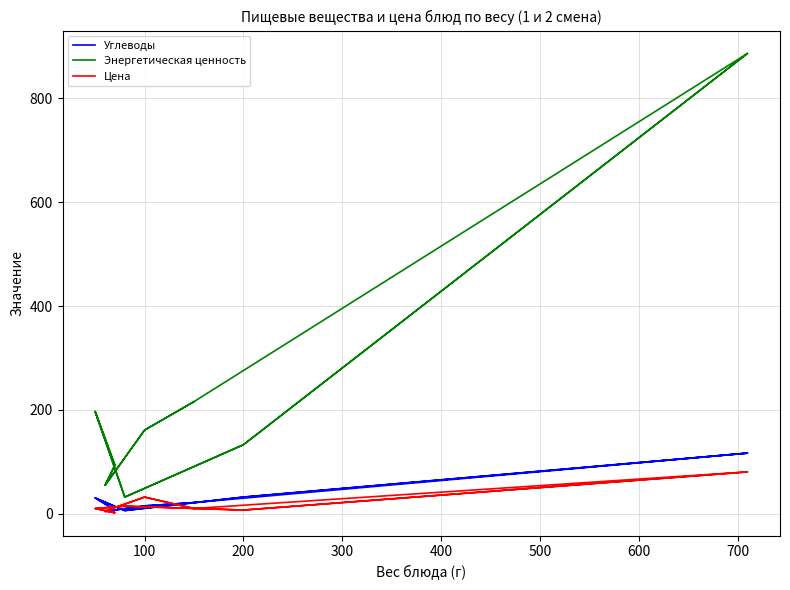

Which series has the widest spread of values?

Энергетическая ценность